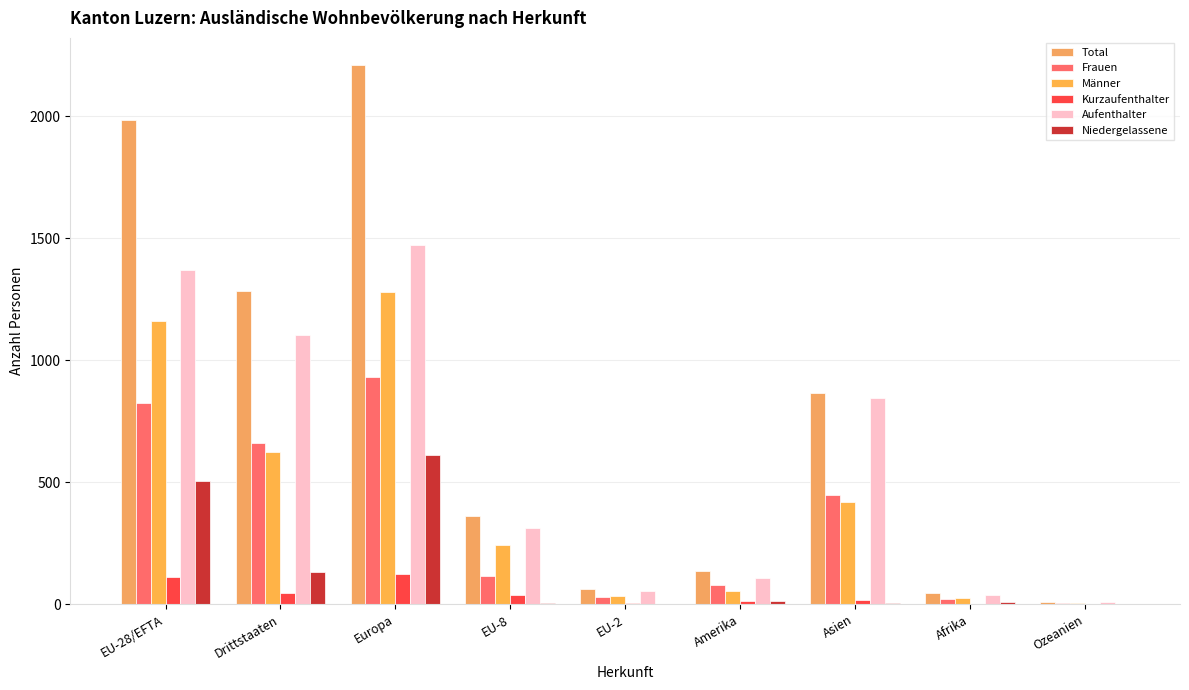

The Aufenthalter series shows 399 at Asien. True or false?

False